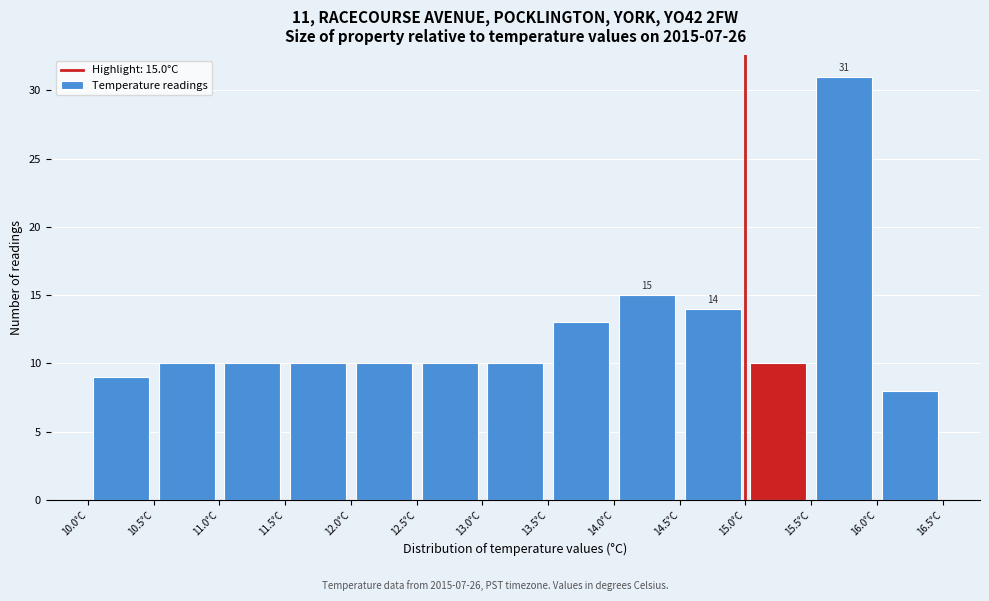

Over which range of the x-axis is the bar tallest?

15.5 to 16.0